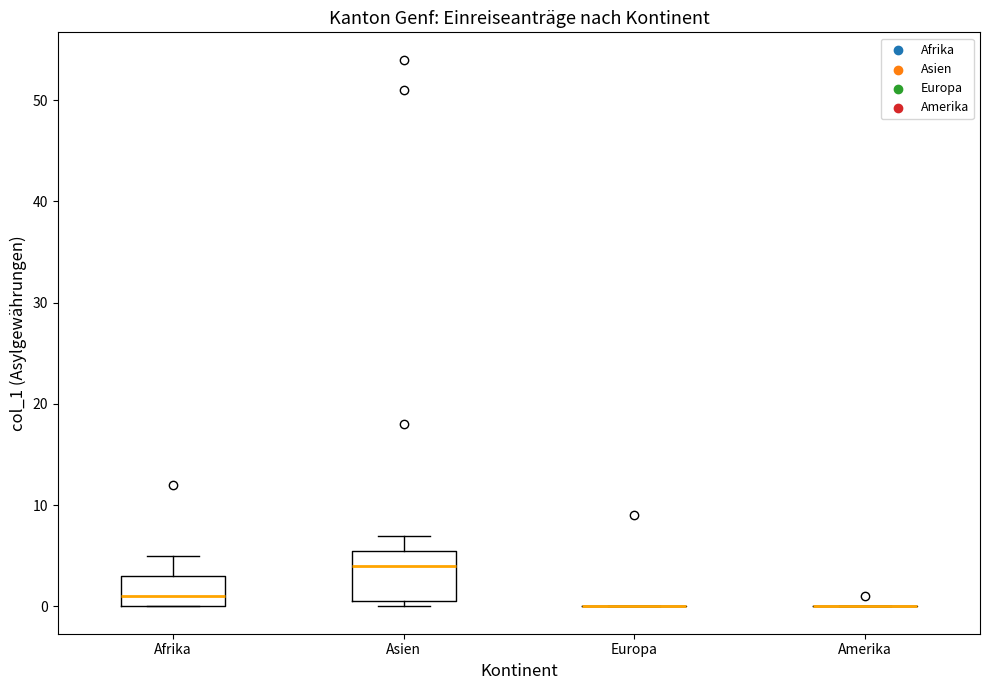

Where is the lower edge of the box for Asien on the y-axis? The values are not printed on the chart, so give them approximately, as read against the axis.

1